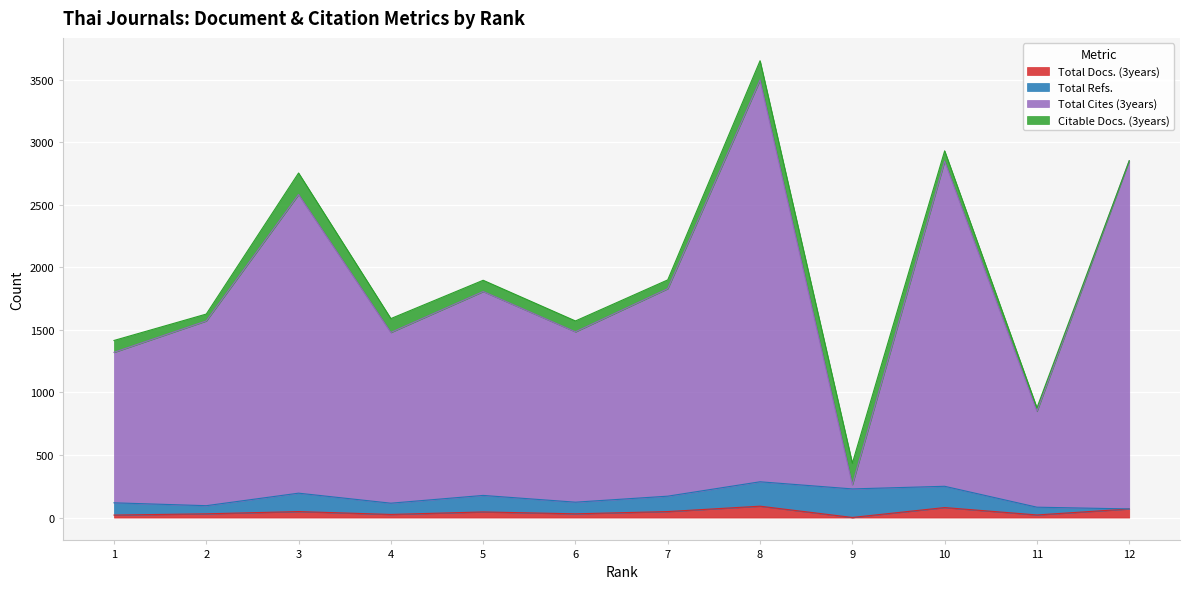

At which label is Total Docs. (3years) closest to 46?

5